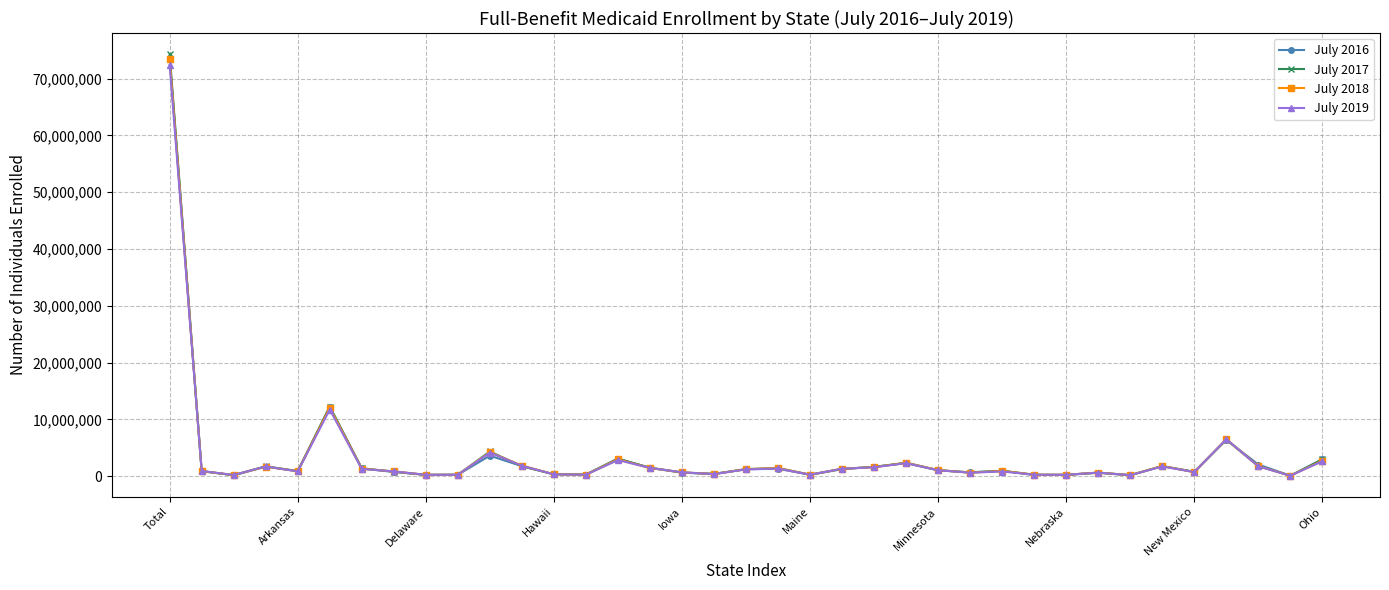

Which series has the largest range (max minus min)?

July 2017